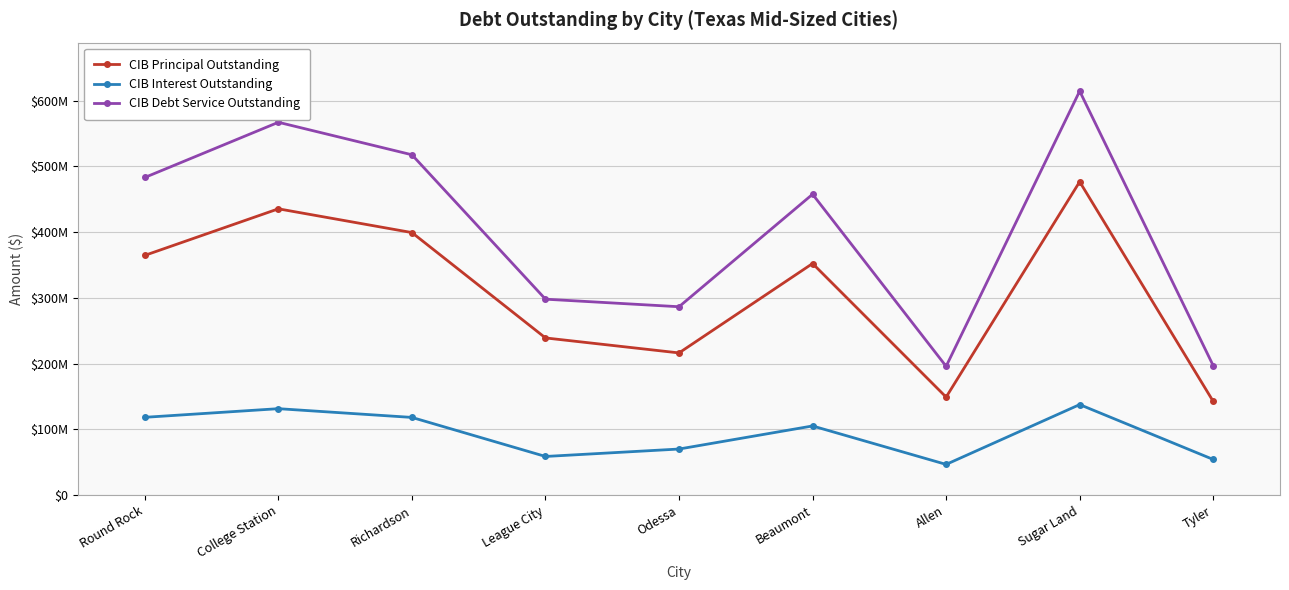

Which series changed the most between Round Rock and Odessa?

CIB Debt Service Outstanding